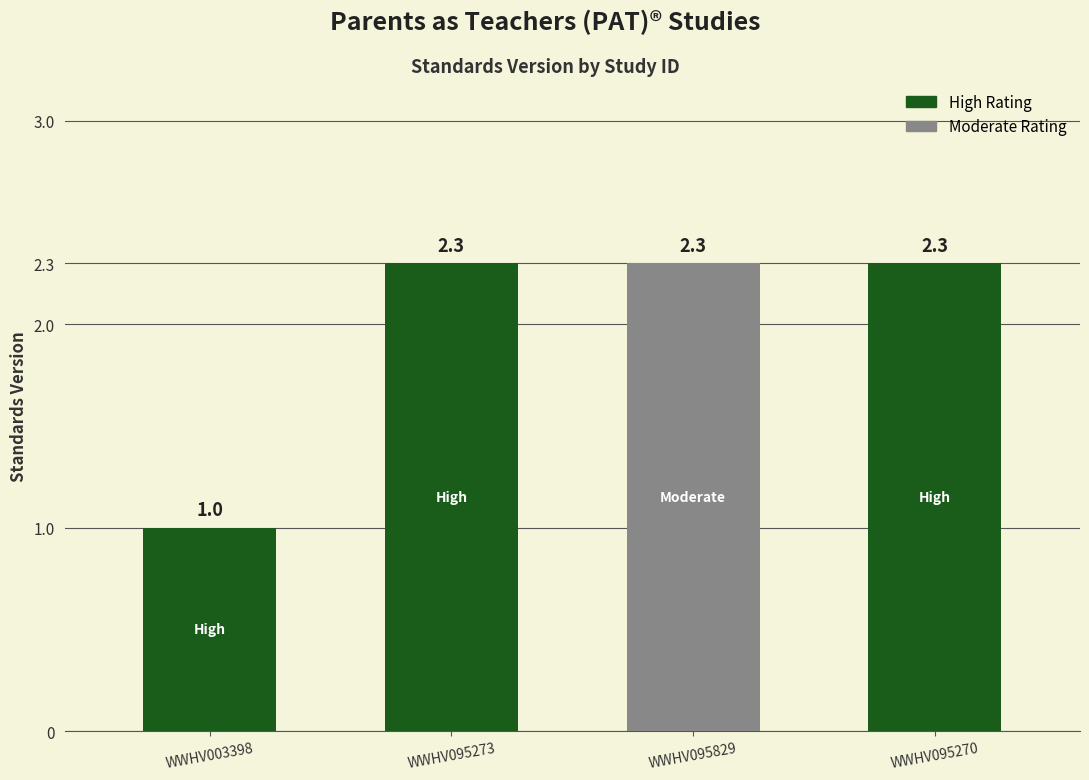

How many values are between 2 and 3?

3